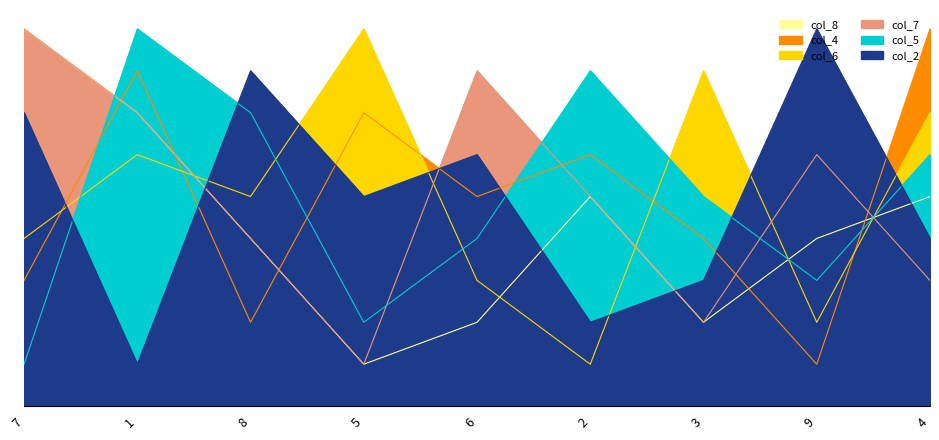

How many intersections are there between col_6 and col_2?

7